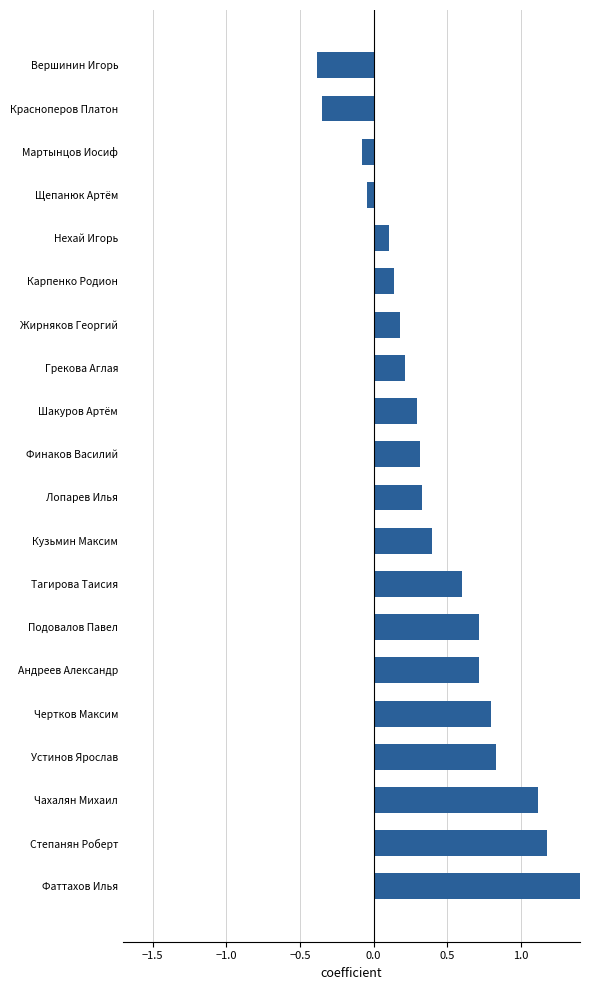

How many bars are there in total?

20